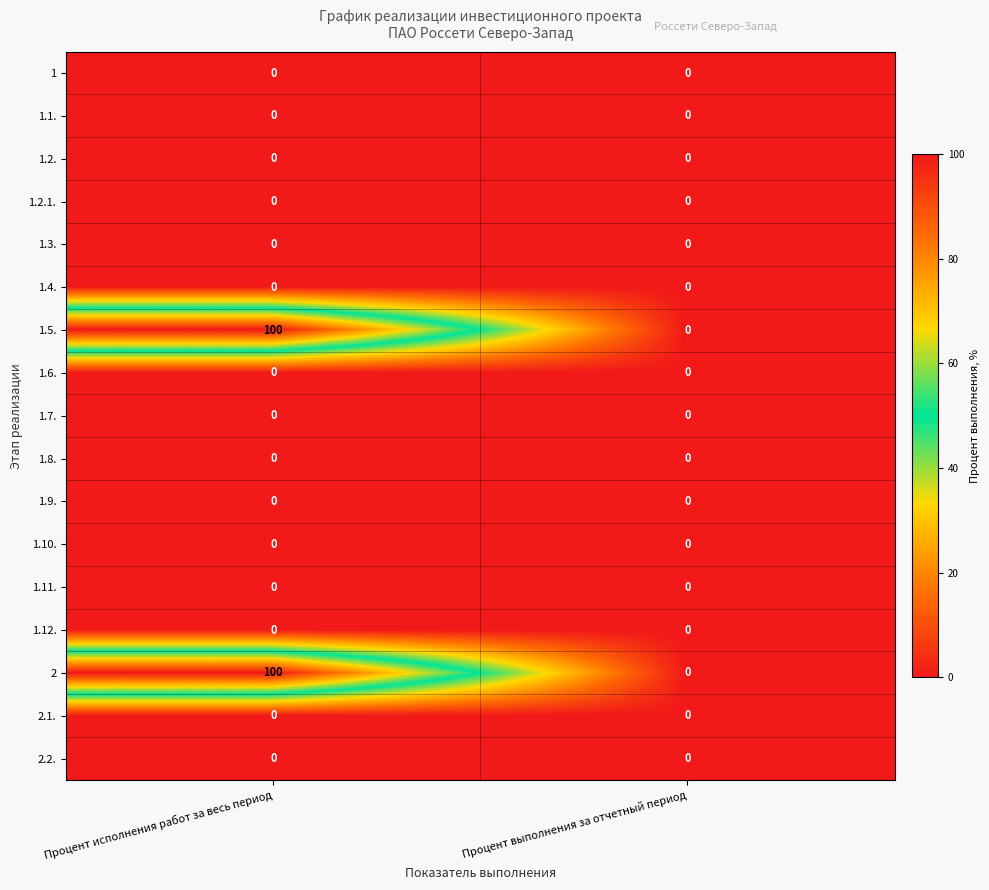

What is the total value across all series at Процент исполнения работ за весь период?

200